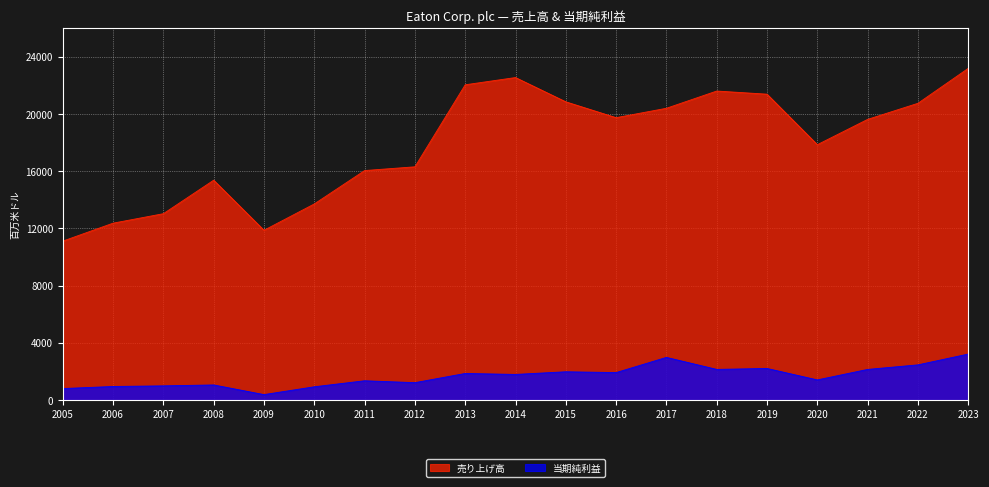

How many lines are shown in the chart?

2